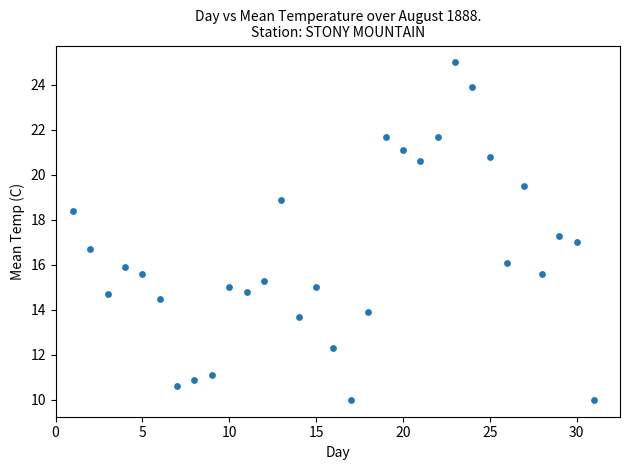

What is the range of Y values (max minus min)?

15.0